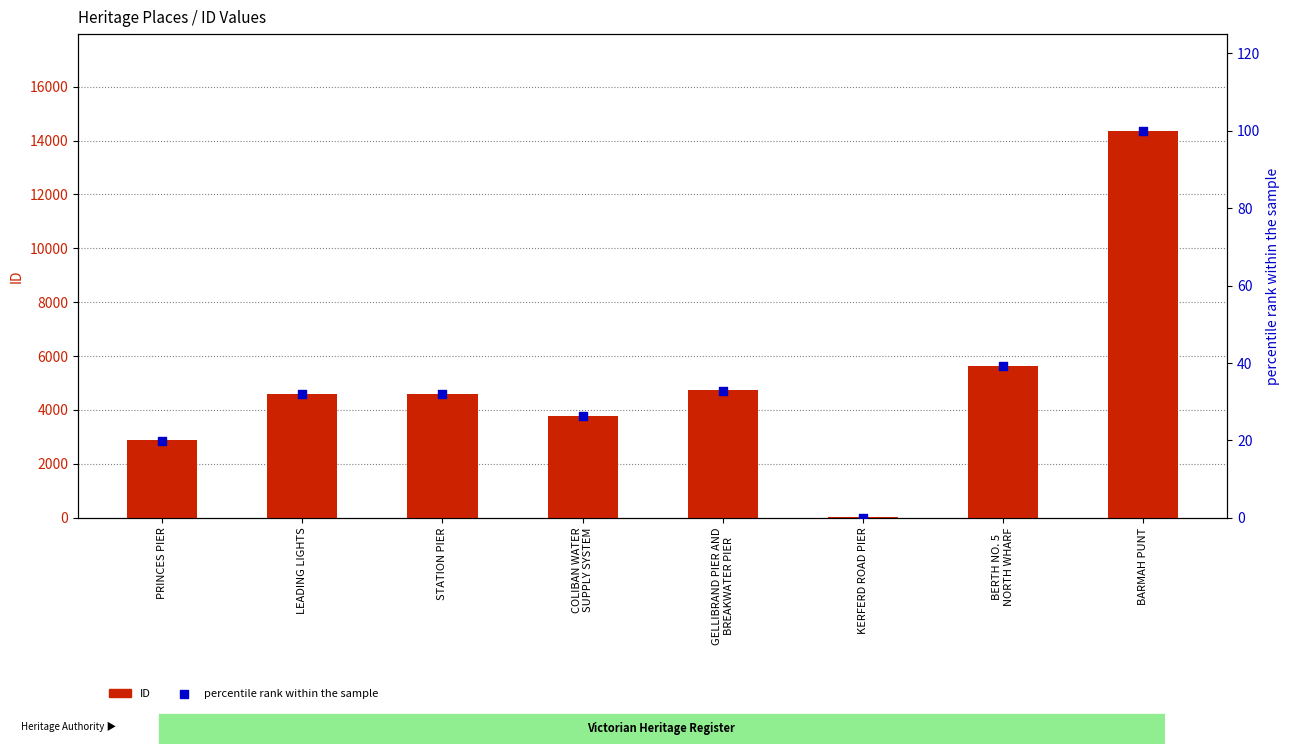

At which category is the sum across all series the highest?

BARMAH PUNT